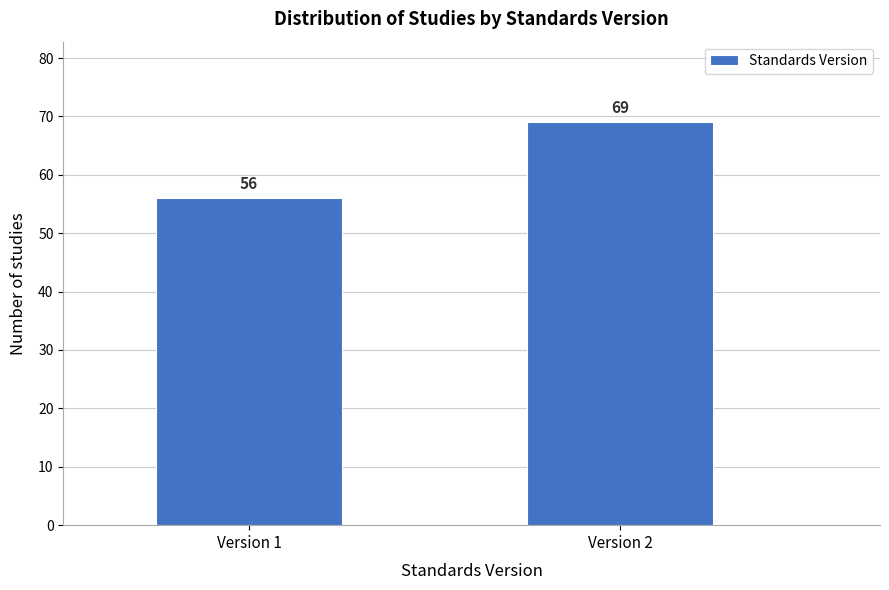

Reading right to left, transcribe all the data shown in this chart.

69	56